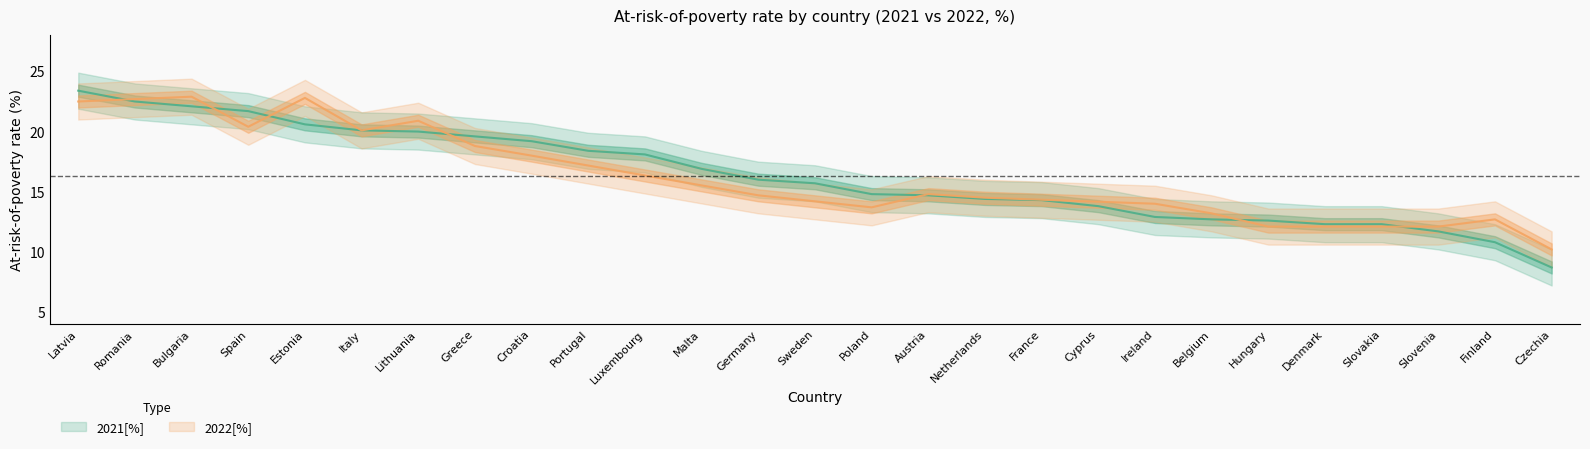

Between Romania and Slovakia, which is larger?

Romania